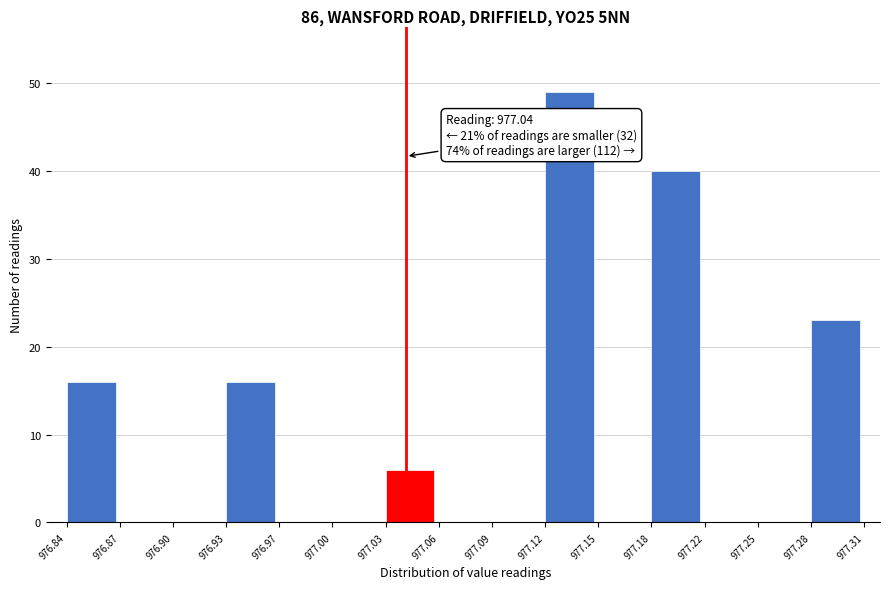

Which range on the x-axis has the tallest bar?

977.12 to 977.15